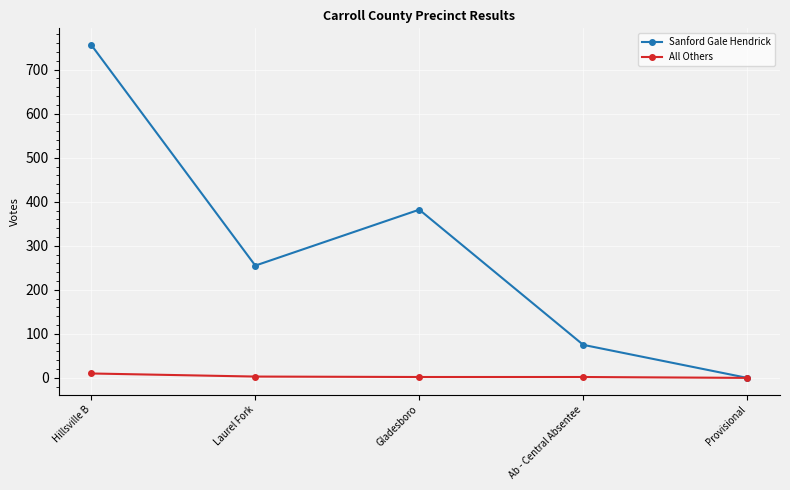

How many values in the All Others series are below 2?

1